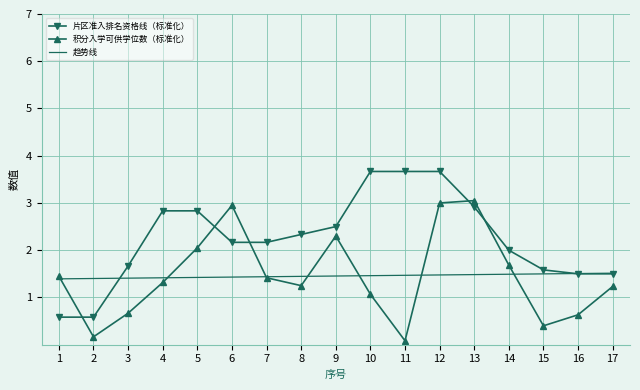

Is it true that 积分入学可供学位数（标准化） equals 4.2 at 12?

False